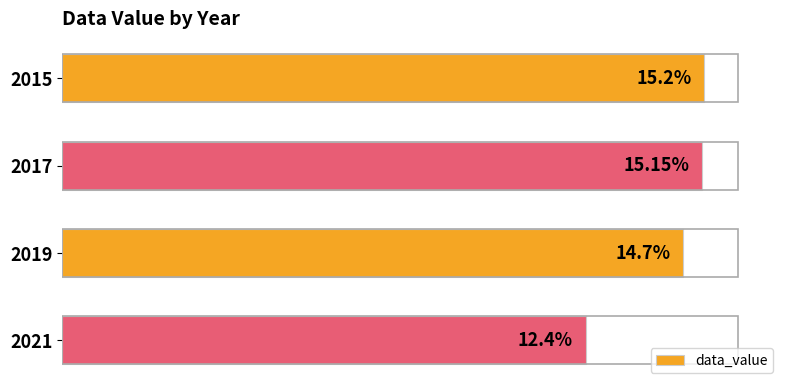

Does the chart contain any negative values?

No